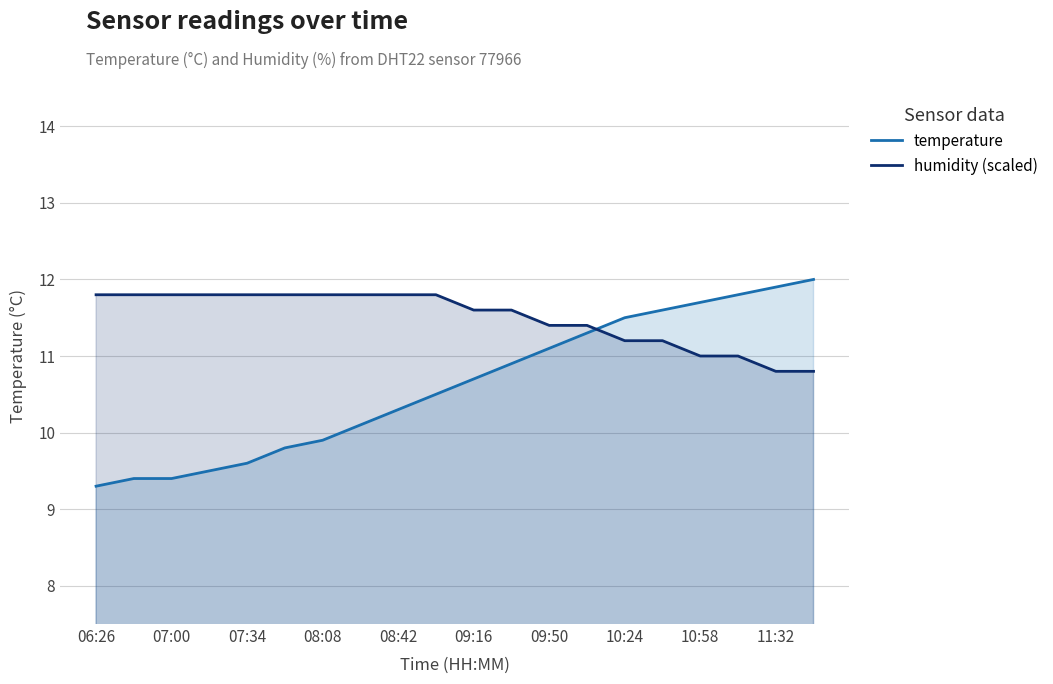

How many times do temperature and humidity (scaled) cross each other?

1